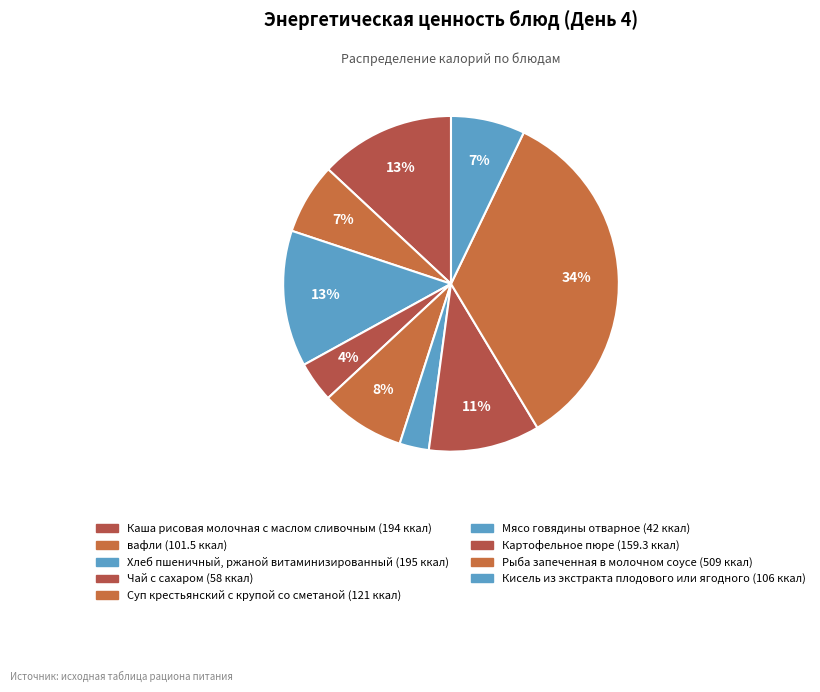

To the nearest percent, what percentage of the pie is Суп крестьянский с крупой со сметаной?

8%